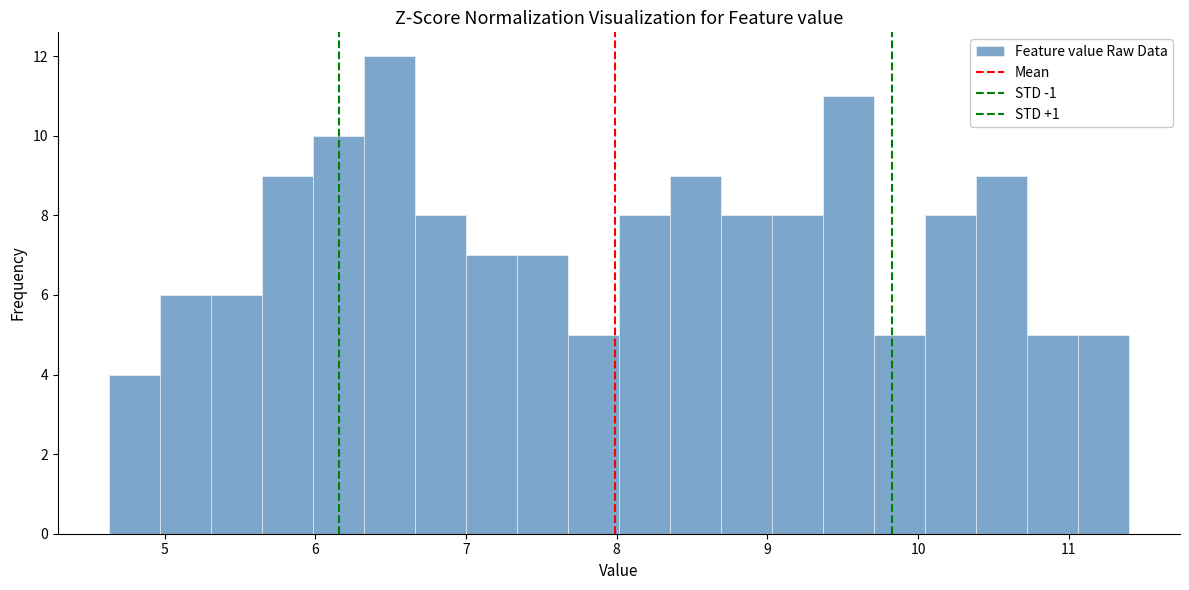

Around what value on the x-axis is the tallest bar? Give the approximate position of its centre, as read against the axis.

6.5